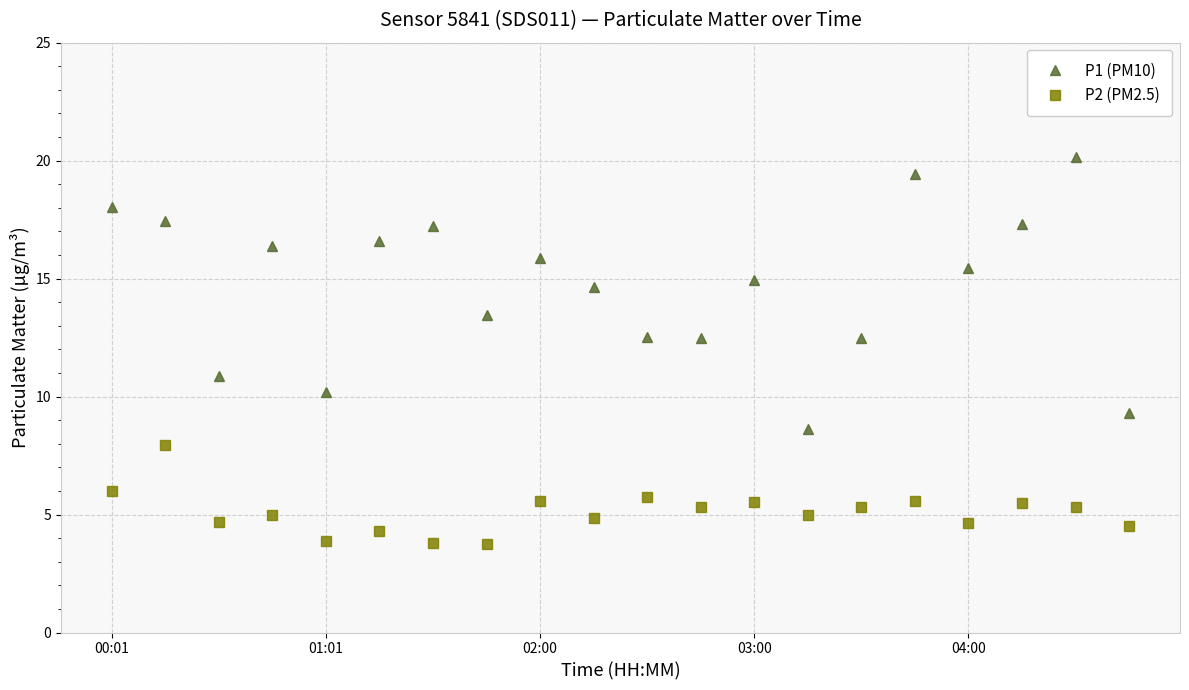

List the series in order of their overall mean, lowest first.

P2 (PM2.5), P1 (PM10)